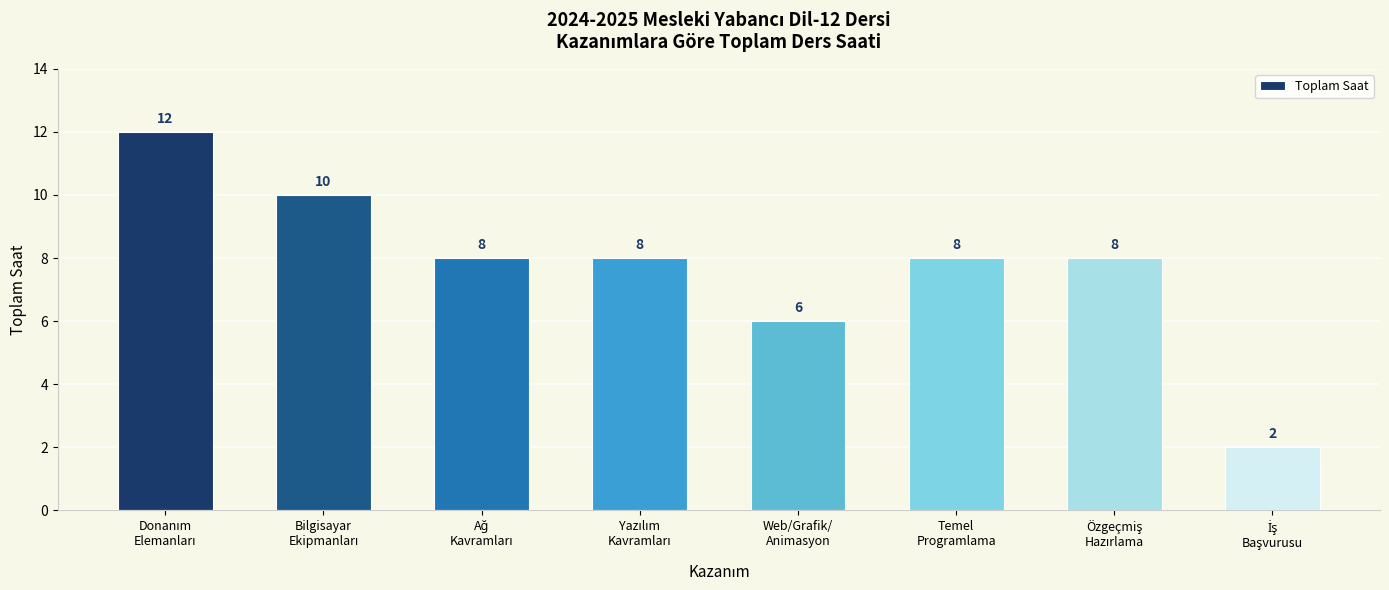

Reading left to right, what are all the values shown in this chart?

12	10	8	8	6	8	8	2